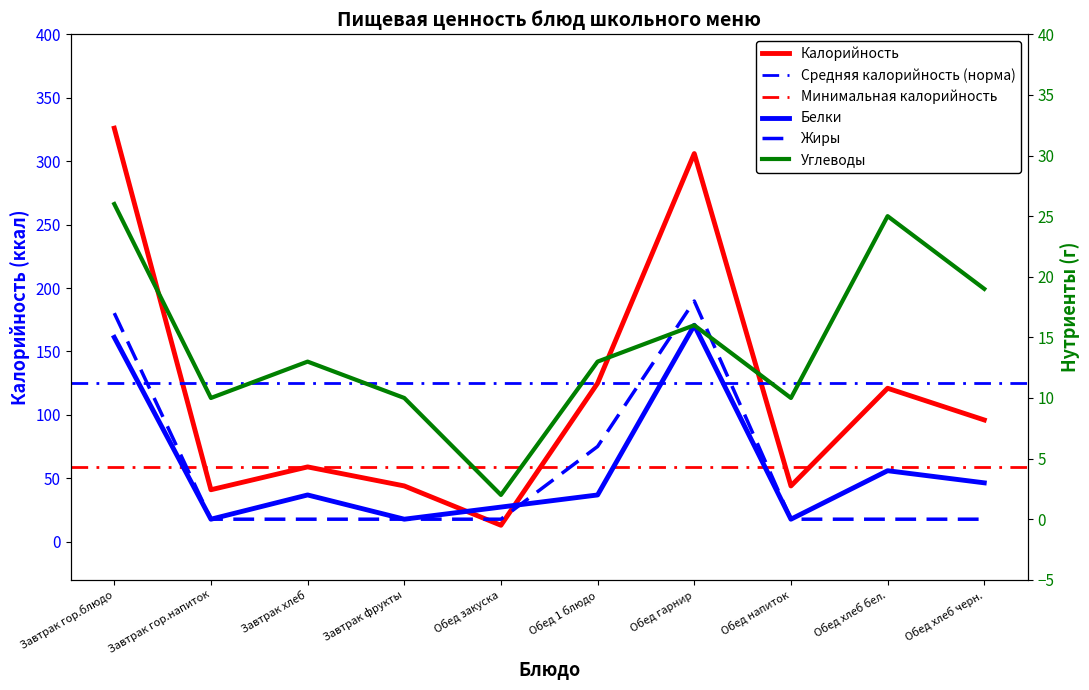

The Жиры series shows 8 at Обед напиток. True or false?

False